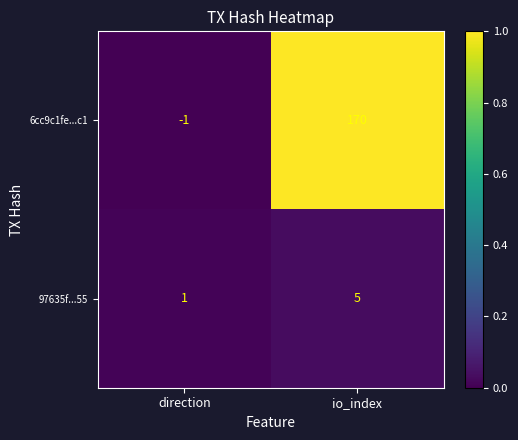

Reading right to left, extract all data points from this chart.

6cc9c1fe...c1: 170	-1
97635f...55: 5	1